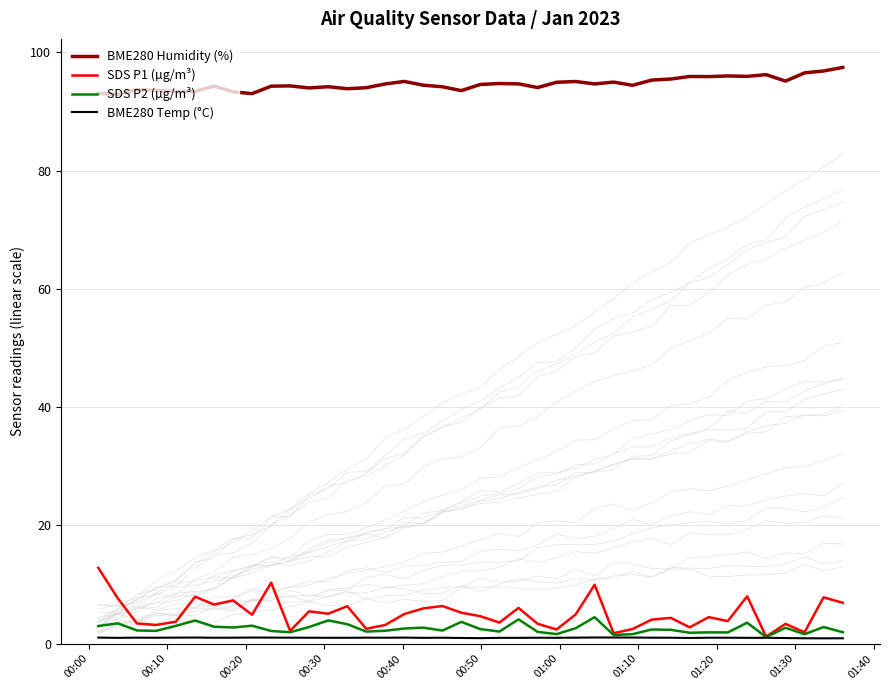

Which series has the largest total across all categories?

BME280 Humidity (%)